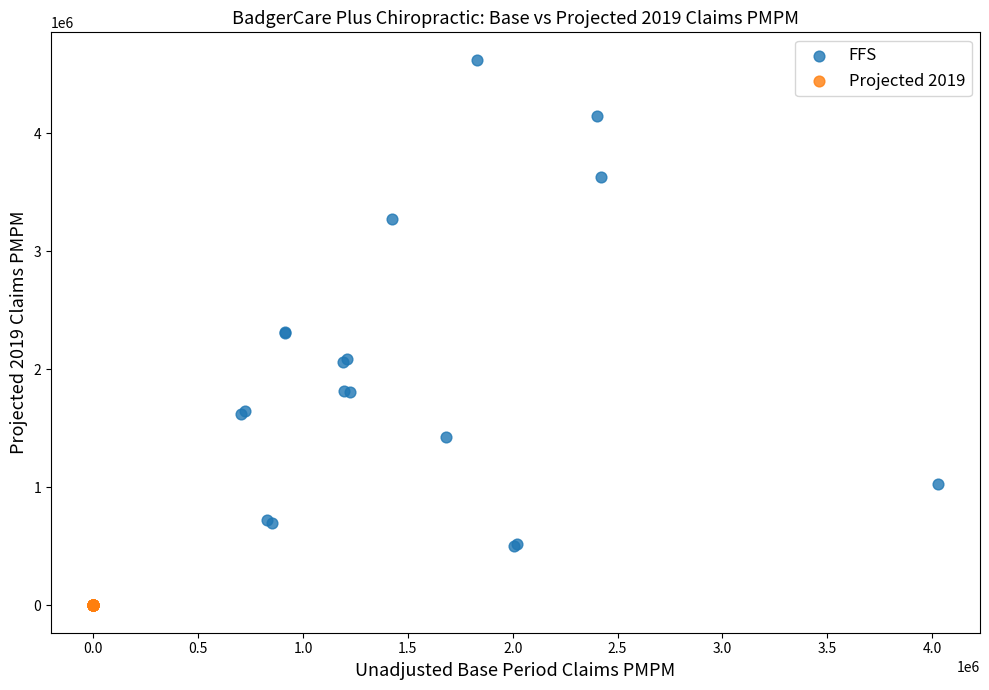

Which series reaches the minimum Y coordinate?

Projected 2019